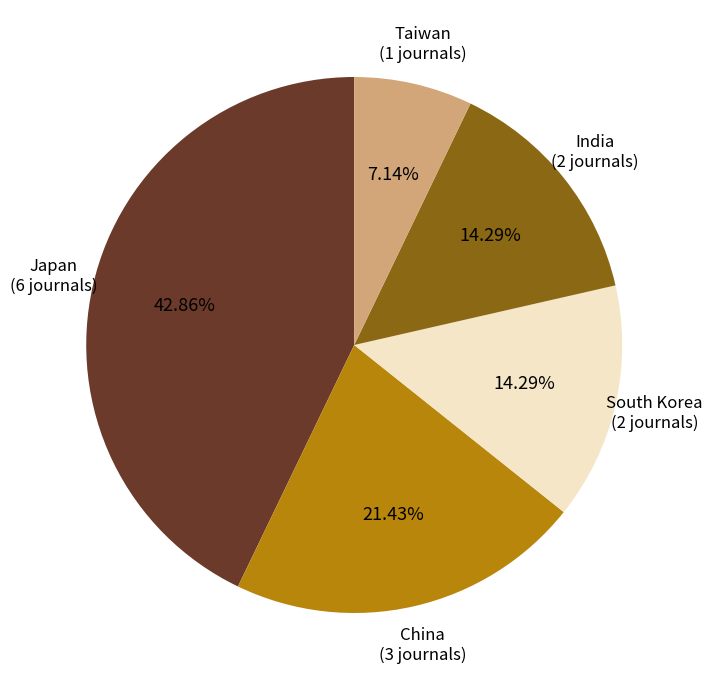

Count the number of slices in the pie.

5